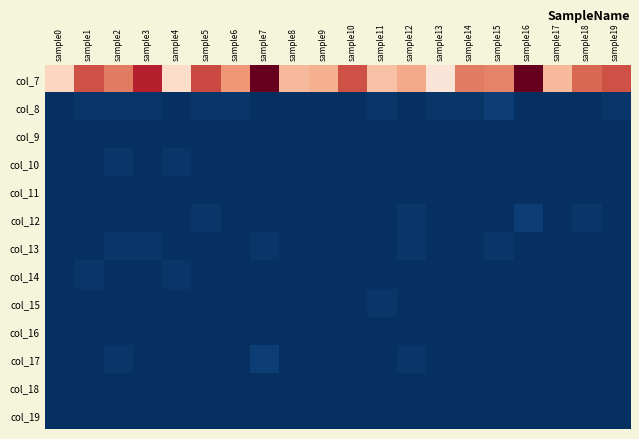

Reading left to right, transcribe all the data shown in this chart.

col_7: sample0=43	sample1=58	sample2=54	sample3=63	sample4=42	sample5=59	sample6=51	sample7=71	sample8=47	sample9=48	sample10=58	sample11=46	sample12=49	sample13=40	sample14=54	sample15=53	sample16=71	sample17=47	sample18=56	sample19=58
col_8: sample0=0	sample1=1	sample2=1	sample3=1	sample4=0	sample5=1	sample6=1	sample7=0	sample8=0	sample9=0	sample10=0	sample11=1	sample12=0	sample13=1	sample14=1	sample15=2	sample16=0	sample17=0	sample18=0	sample19=1
col_9: sample0=0	sample1=0	sample2=0	sample3=0	sample4=0	sample5=0	sample6=0	sample7=0	sample8=0	sample9=0	sample10=0	sample11=0	sample12=0	sample13=0	sample14=0	sample15=0	sample16=0	sample17=0	sample18=0	sample19=0
col_10: sample0=0	sample1=0	sample2=1	sample3=0	sample4=1	sample5=0	sample6=0	sample7=0	sample8=0	sample9=0	sample10=0	sample11=0	sample12=0	sample13=0	sample14=0	sample15=0	sample16=0	sample17=0	sample18=0	sample19=0
col_11: sample0=0	sample1=0	sample2=0	sample3=0	sample4=0	sample5=0	sample6=0	sample7=0	sample8=0	sample9=0	sample10=0	sample11=0	sample12=0	sample13=0	sample14=0	sample15=0	sample16=0	sample17=0	sample18=0	sample19=0
col_12: sample0=0	sample1=0	sample2=0	sample3=0	sample4=0	sample5=1	sample6=0	sample7=0	sample8=0	sample9=0	sample10=0	sample11=0	sample12=1	sample13=0	sample14=0	sample15=0	sample16=2	sample17=0	sample18=1	sample19=0
col_13: sample0=0	sample1=0	sample2=1	sample3=1	sample4=0	sample5=0	sample6=0	sample7=1	sample8=0	sample9=0	sample10=0	sample11=0	sample12=1	sample13=0	sample14=0	sample15=1	sample16=0	sample17=0	sample18=0	sample19=0
col_14: sample0=0	sample1=1	sample2=0	sample3=0	sample4=1	sample5=0	sample6=0	sample7=0	sample8=0	sample9=0	sample10=0	sample11=0	sample12=0	sample13=0	sample14=0	sample15=0	sample16=0	sample17=0	sample18=0	sample19=0
col_15: sample0=0	sample1=0	sample2=0	sample3=0	sample4=0	sample5=0	sample6=0	sample7=0	sample8=0	sample9=0	sample10=0	sample11=1	sample12=0	sample13=0	sample14=0	sample15=0	sample16=0	sample17=0	sample18=0	sample19=0
col_16: sample0=0	sample1=0	sample2=0	sample3=0	sample4=0	sample5=0	sample6=0	sample7=0	sample8=0	sample9=0	sample10=0	sample11=0	sample12=0	sample13=0	sample14=0	sample15=0	sample16=0	sample17=0	sample18=0	sample19=0
col_17: sample0=0	sample1=0	sample2=1	sample3=0	sample4=0	sample5=0	sample6=0	sample7=2	sample8=0	sample9=0	sample10=0	sample11=0	sample12=1	sample13=0	sample14=0	sample15=0	sample16=0	sample17=0	sample18=0	sample19=0
col_18: sample0=0	sample1=0	sample2=0	sample3=0	sample4=0	sample5=0	sample6=0	sample7=0	sample8=0	sample9=0	sample10=0	sample11=0	sample12=0	sample13=0	sample14=0	sample15=0	sample16=0	sample17=0	sample18=0	sample19=0
col_19: sample0=0	sample1=0	sample2=0	sample3=0	sample4=0	sample5=0	sample6=0	sample7=0	sample8=0	sample9=0	sample10=0	sample11=0	sample12=0	sample13=0	sample14=0	sample15=0	sample16=0	sample17=0	sample18=0	sample19=0